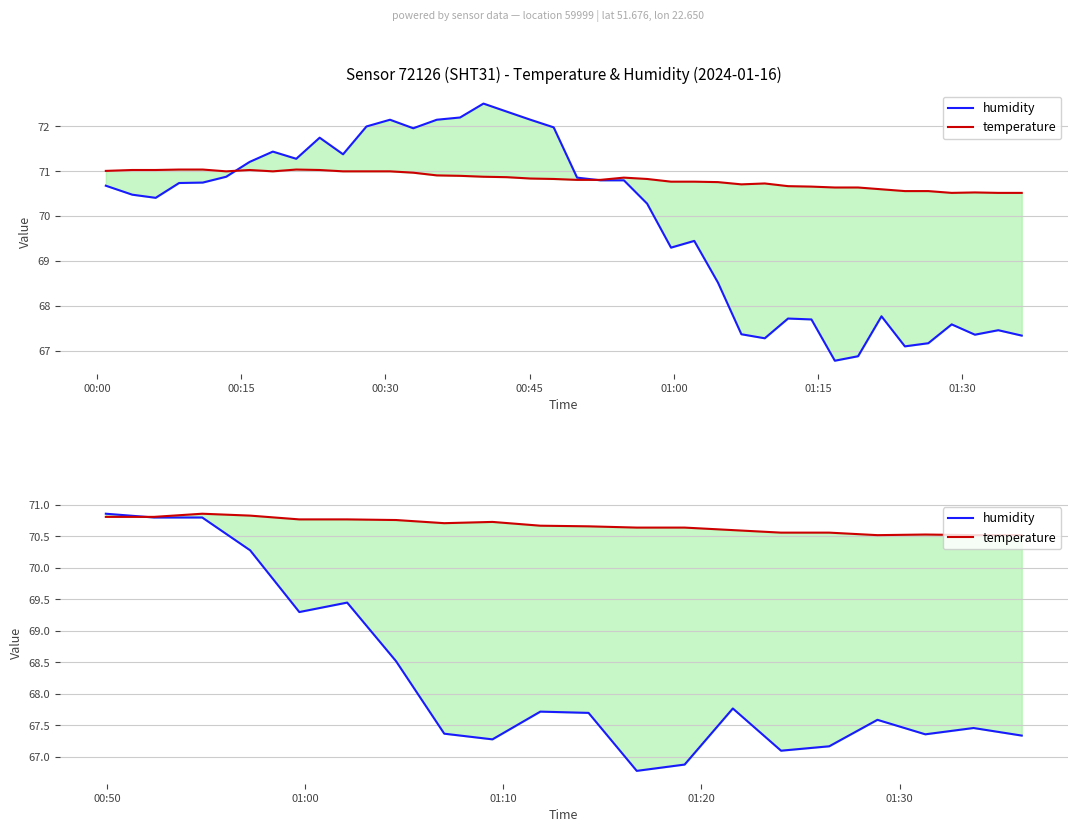

How many temperature values are between 70 and 71?

20